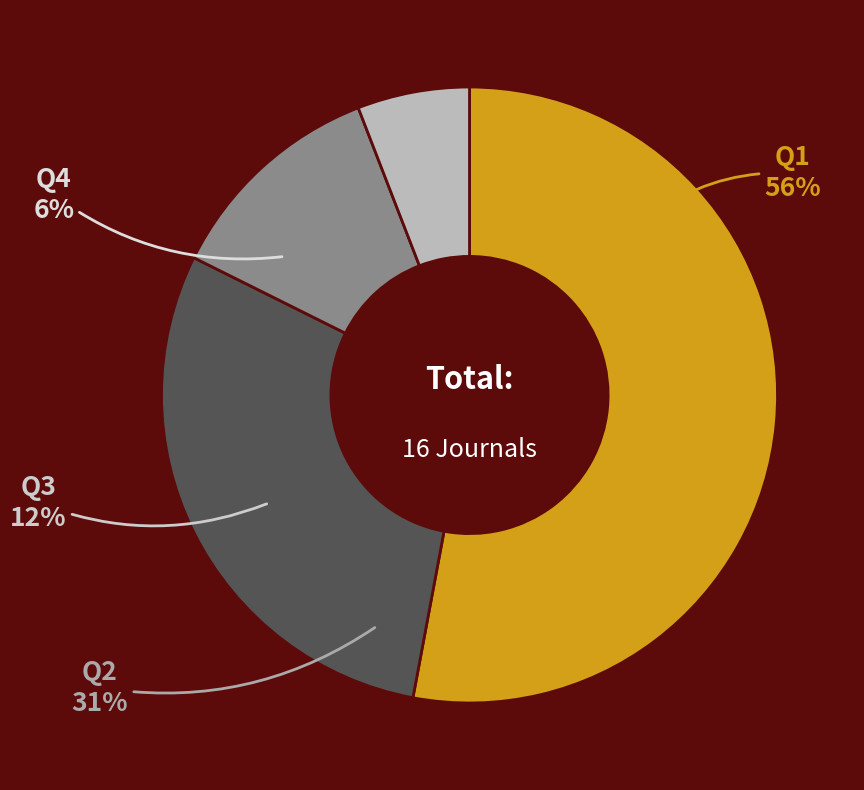

Which slice is the smallest?

Q4